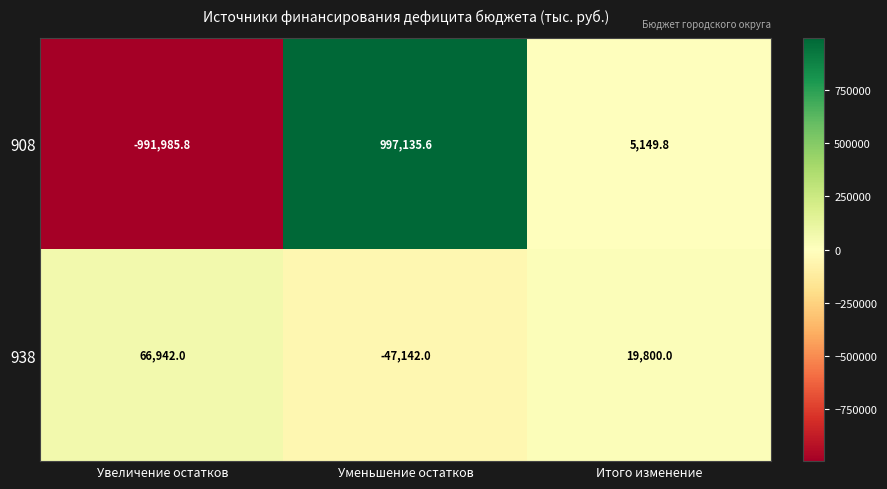

At which category is the sum across all series the highest?

Уменьшение остатков